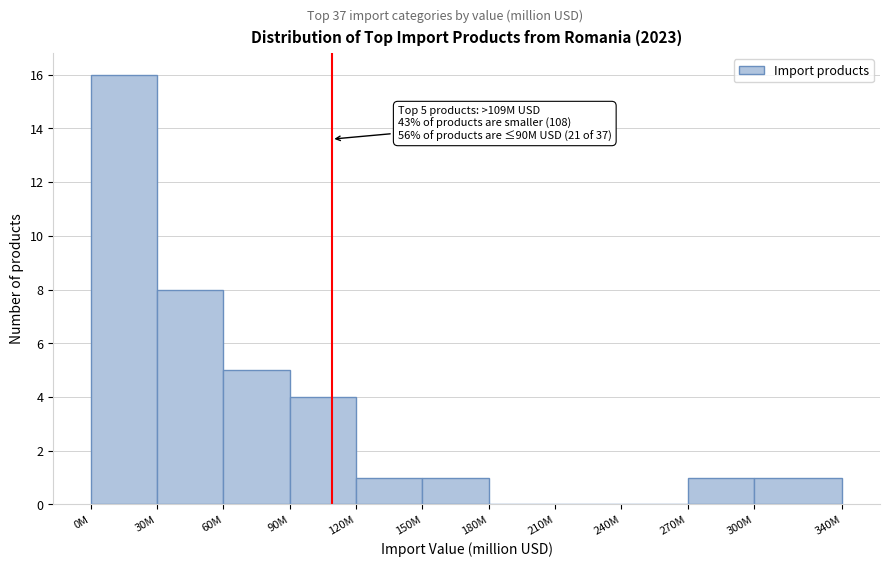

Reading left to right, what are all the values shown in this chart?

0M=16	30M=8	60M=5	90M=4	120M=1	150M=1	180M=0	210M=0	240M=0	270M=1	300M=1